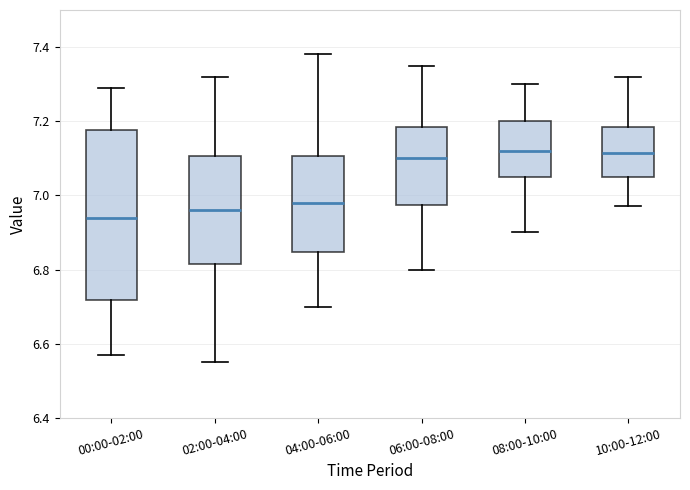

Reading left to right, transcribe this box plot: for each box, give where its median line is, the range the box spans, and where its two whiskers end, as read against the y-axis. The values are not printed on the chart, so give them approximately, as read against the axis.

00:00-02:00: median 6.94, box 6.72 to 7.18, whiskers 6.58 to 7.30
02:00-04:00: median 6.96, box 6.82 to 7.10, whiskers 6.56 to 7.32
04:00-06:00: median 6.98, box 6.84 to 7.10, whiskers 6.70 to 7.38
06:00-08:00: median 7.10, box 6.98 to 7.18, whiskers 6.80 to 7.36
08:00-10:00: median 7.12, box 7.06 to 7.20, whiskers 6.90 to 7.30
10:00-12:00: median 7.12, box 7.06 to 7.18, whiskers 6.98 to 7.32